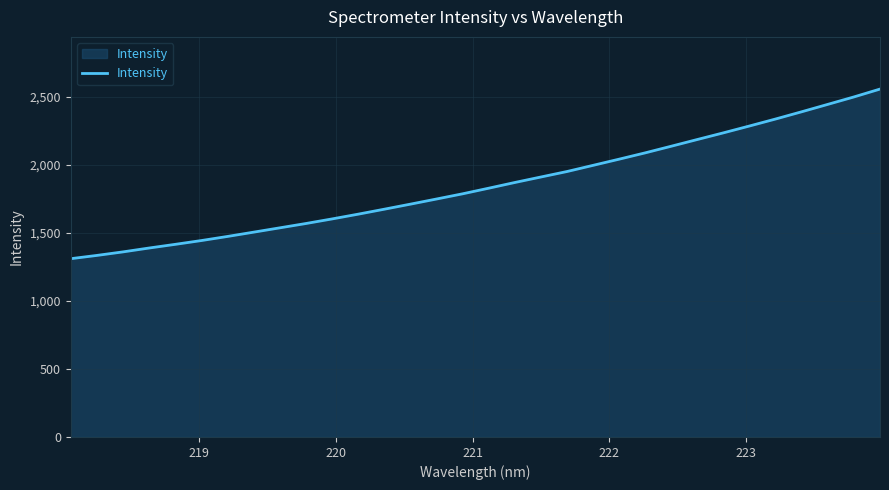

What is the greatest value displayed?

2556.7